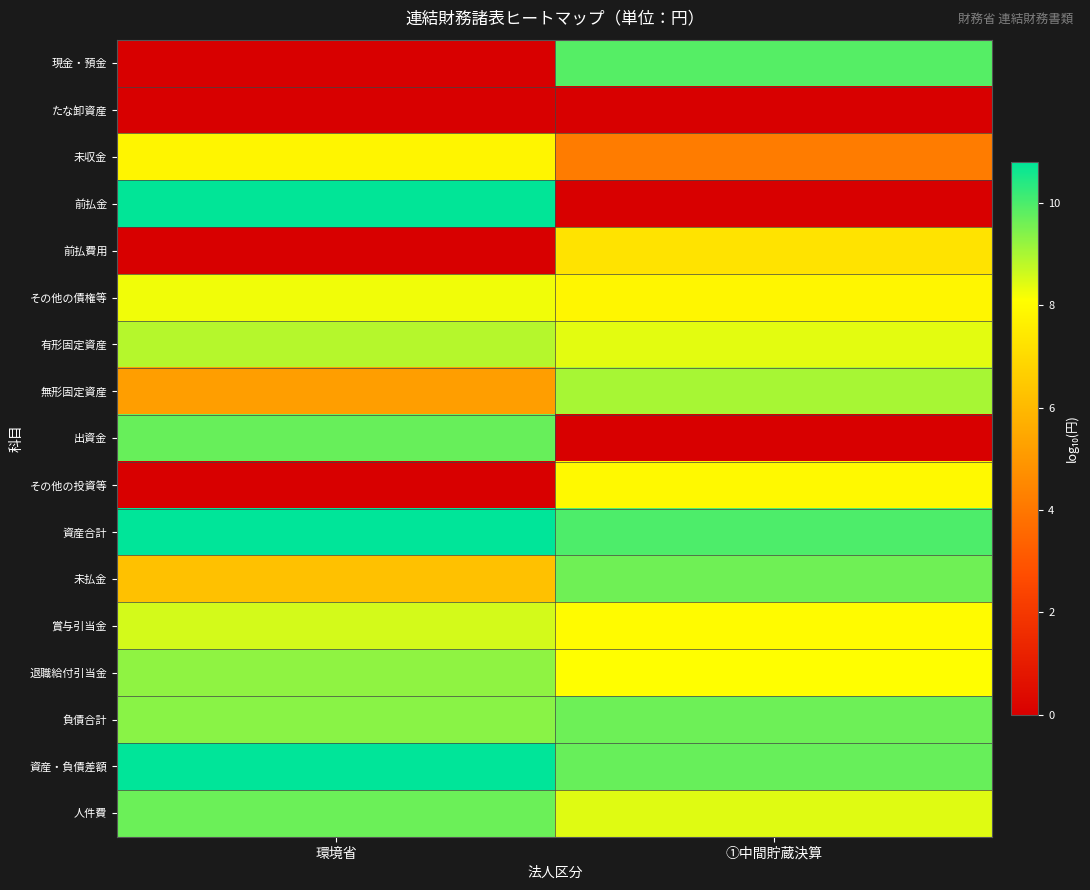

Which series has the largest total across all categories?

資産合計